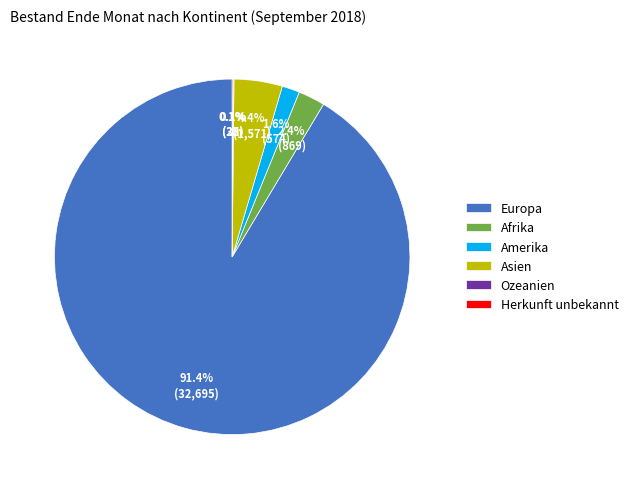

Which has a higher value, Afrika or Asien?

Asien